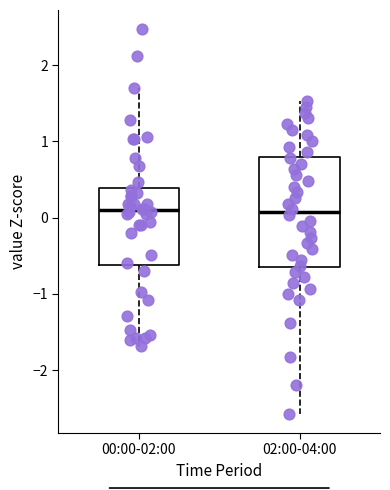

Reading left to right, read every box against the y-axis: the position of its median line, the range the box covers, and the ends of its whiskers. The values are not printed on the chart, so give them approximately, as read against the axis.

00:00-02:00: median 0.1, box -0.6 to 0.4, whiskers -1.7 to 1.7
02:00-04:00: median 0.1, box -0.7 to 0.8, whiskers -2.6 to 1.5